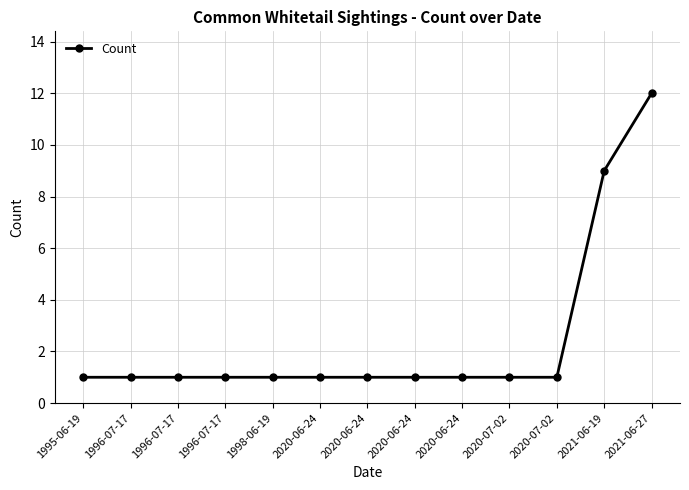

The value at 2020-07-02 is 2. True or false?

False